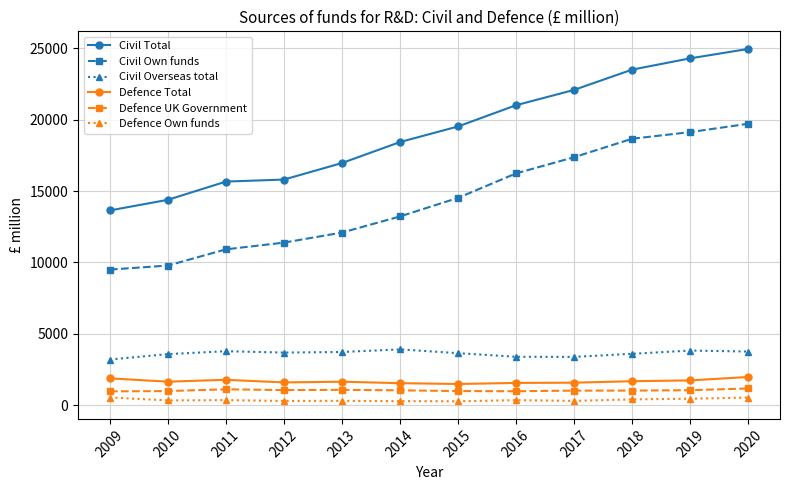

Which series has the largest total across all categories?

Civil Total